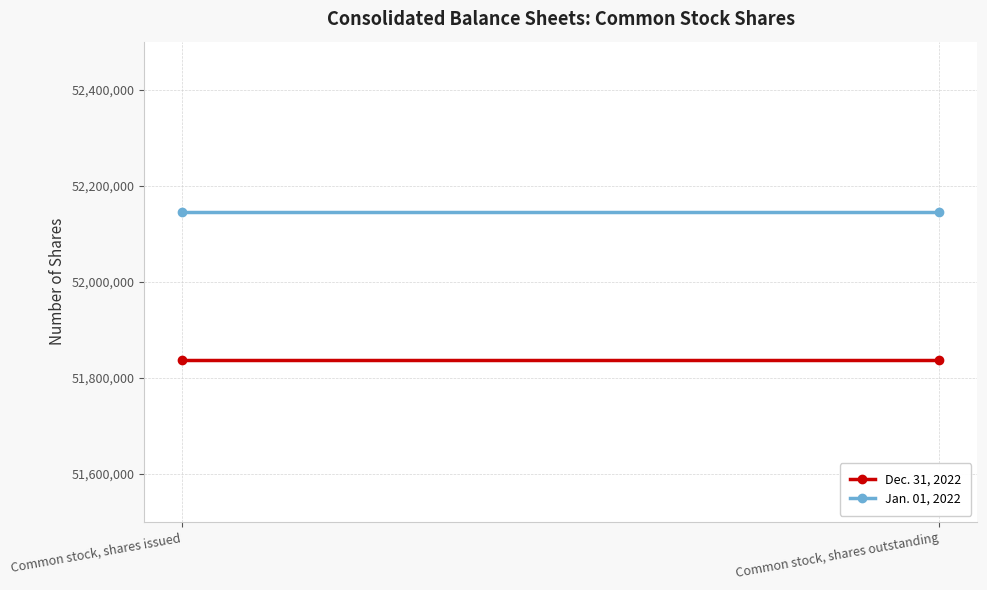

Rank the series by their maximum value, from highest to lowest.

Jan. 01, 2022, Dec. 31, 2022